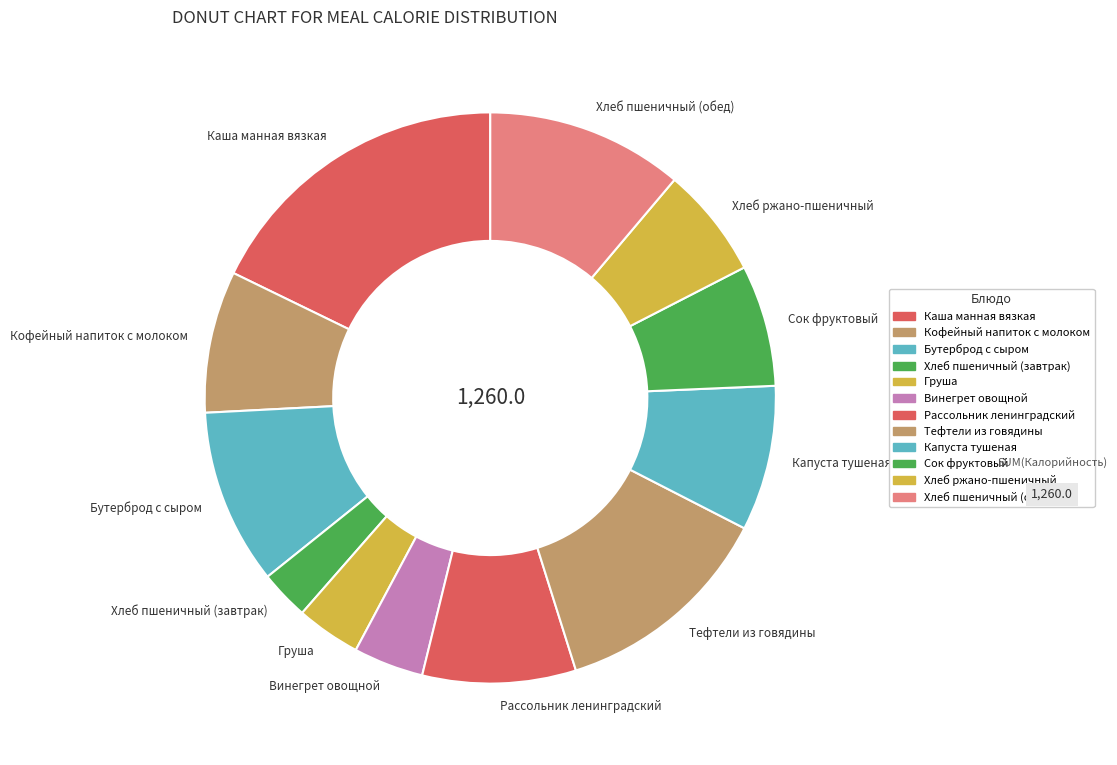

What is the ratio of the value at Тефтели из говядины to the value at Кофейный напиток с молоком?

1.6